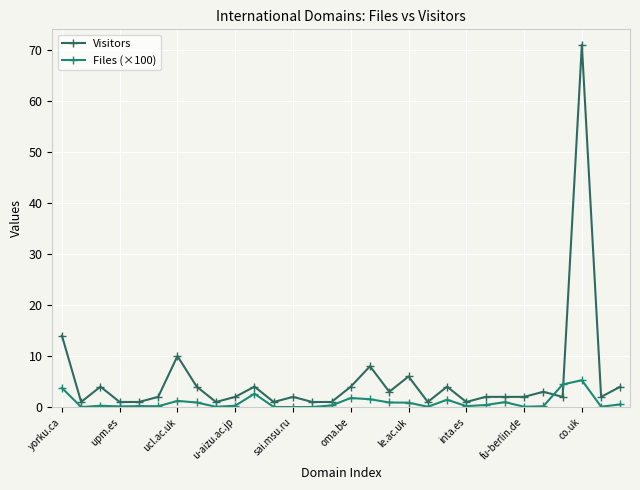

What is the sum of all Files (×100) values?

28.6